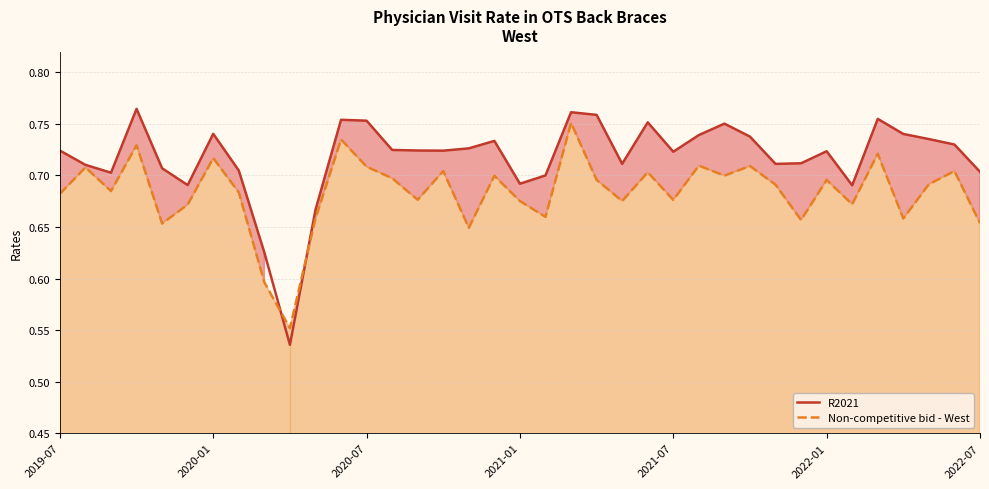

Which series has the largest total across all categories?

R2021